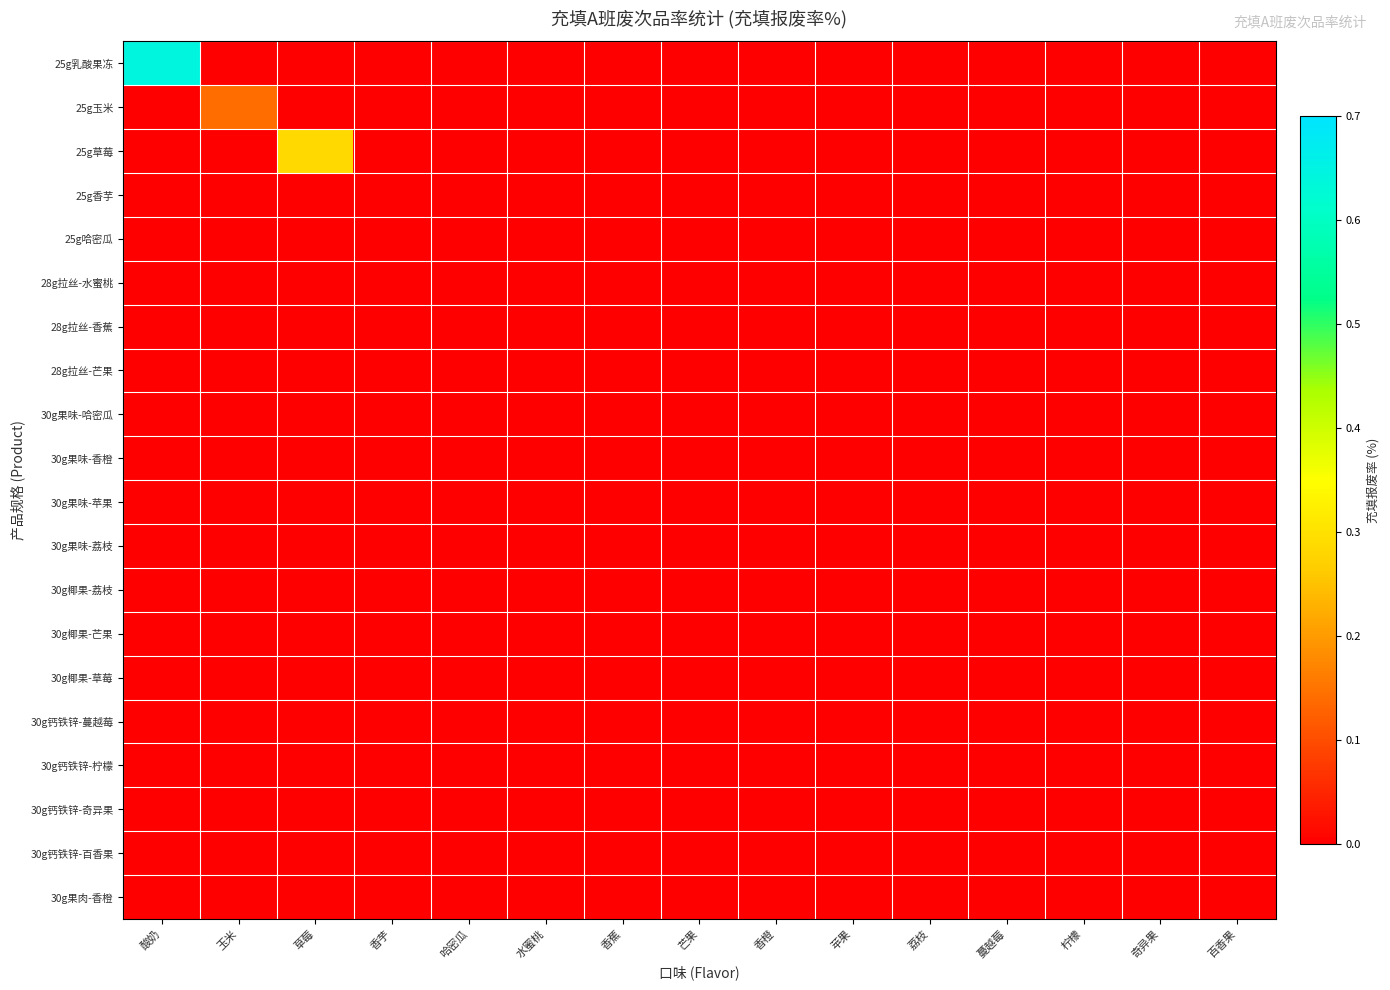

Which category has the lowest value across all series?

玉米